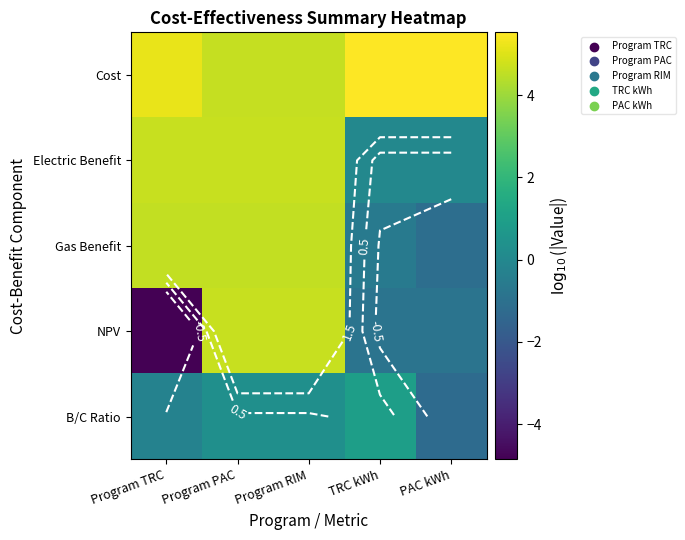

What is the lowest value of the B/C Ratio series?

-1.2